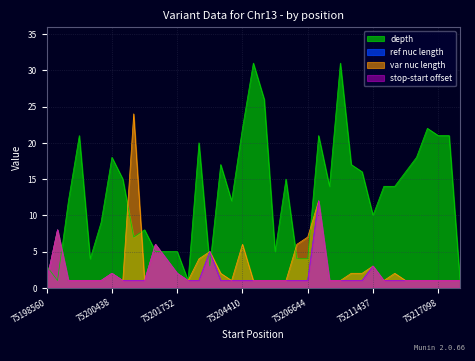

Is the value of ref_len at 75201750 greater than the value of stop_offset at 75207483?

Yes